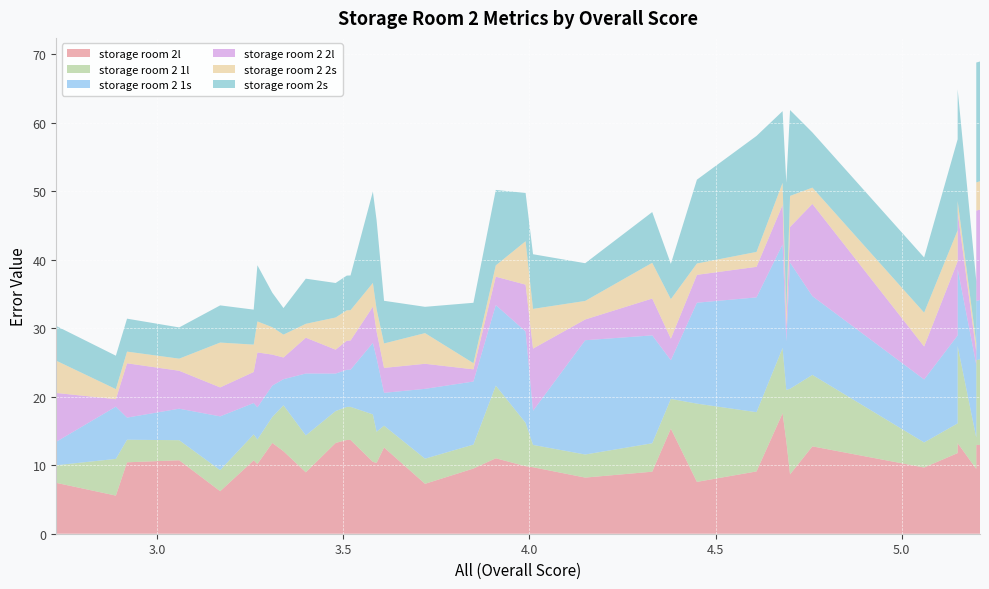

Reading left to right, extract all data points from this chart.

storage room 2l: 7.4	5.6	10.4	10.7	6.2	10.7	10.2	13.3	12.1	9.0	13.3	13.3	13.3	13.3	13.7	13.7	10.5	10.3	12.6	7.3	9.5	11.0	9.9	9.7	8.2	9.1	15.3	7.6	9.1	17.6	13.5	8.7	12.8	9.7	11.8	13.2	9.5	13.0	13.0	18.8
storage room 2 1l: 2.6	5.4	3.3	2.9	3.1	3.8	3.6	3.8	6.7	5.4	4.7	4.7	4.7	4.7	4.8	4.8	6.9	4.5	3.2	3.7	3.5	10.6	6.3	3.3	3.4	4.2	4.3	11.4	8.7	9.5	7.5	12.5	10.4	3.7	4.3	14.2	4.6	12.3	12.5	9.8
storage room 2 1s: 3.4	7.6	3.2	4.6	7.8	4.6	4.7	4.6	3.8	9.0	5.5	5.5	5.5	5.5	5.4	5.4	10.4	10.8	4.8	10.2	9.2	11.8	13.3	5.0	16.7	15.8	5.7	14.7	16.8	15.1	7.1	18.4	11.5	9.2	12.8	11.3	10.7	8.7	8.7	16.1
storage room 2 2l: 7.1	1.1	7.9	5.5	4.2	4.5	8.0	4.5	3.2	5.2	3.5	3.5	3.5	3.5	4.2	4.3	5.3	3.9	3.6	3.7	1.8	4.2	6.8	9.1	3.0	5.4	3.1	4.1	4.5	5.8	2.0	5.2	13.5	4.8	10.8	8.3	1.9	13.2	13.2	6.4
storage room 2 2s: 4.7	1.5	1.7	1.8	6.5	4.0	4.5	4.0	3.3	2.0	4.7	4.7	4.7	4.7	4.4	4.4	3.5	3.3	3.6	4.5	0.9	1.6	6.3	5.8	2.7	5.2	5.8	1.7	2.2	3.2	2.2	4.5	2.4	5.0	4.5	1.6	1.2	4.1	4.1	3.6
storage room 2s: 5.1	4.9	4.8	4.6	5.4	5.1	8.2	5.0	3.9	6.6	5.0	5.0	5.0	5.0	5.1	5.1	13.3	13.0	6.2	3.8	8.8	11.0	7.0	8.0	5.5	7.4	5.2	12.2	16.9	10.5	18.9	12.5	8.1	8.1	13.3	16.3	9.1	17.5	17.5	5.7